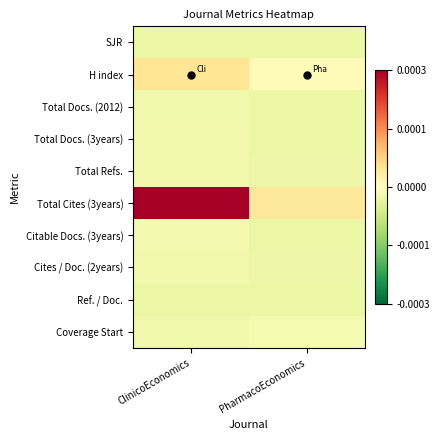

Rank the series at ClinicoEconomics from lowest to highest value.

SJR, Ref. / Doc., Total Docs. (2012), Coverage Start, Total Docs. (3years), Cites / Doc. (2years), Total Refs., Citable Docs. (3years), H index, Total Cites (3years)